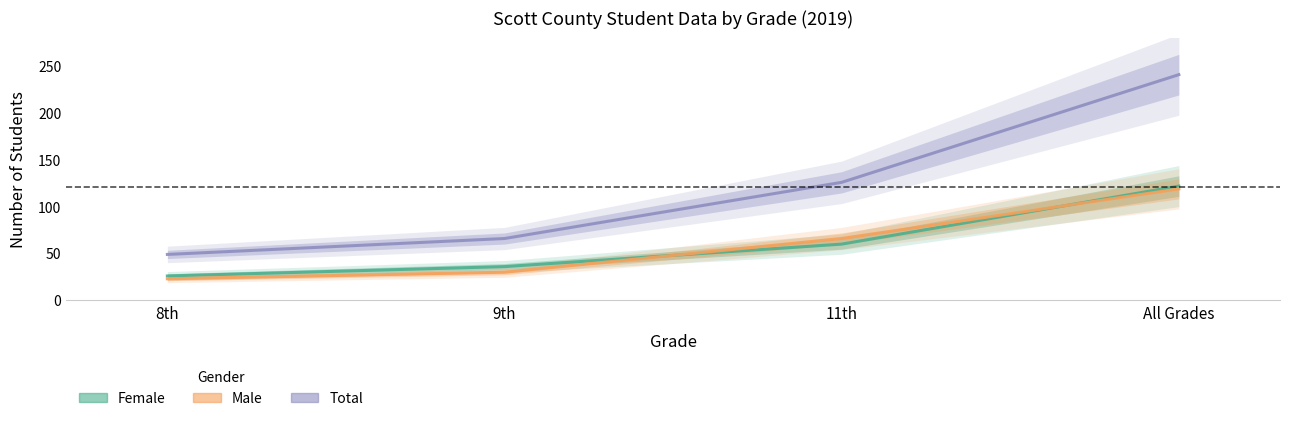

What is the highest value of the Total series?

241